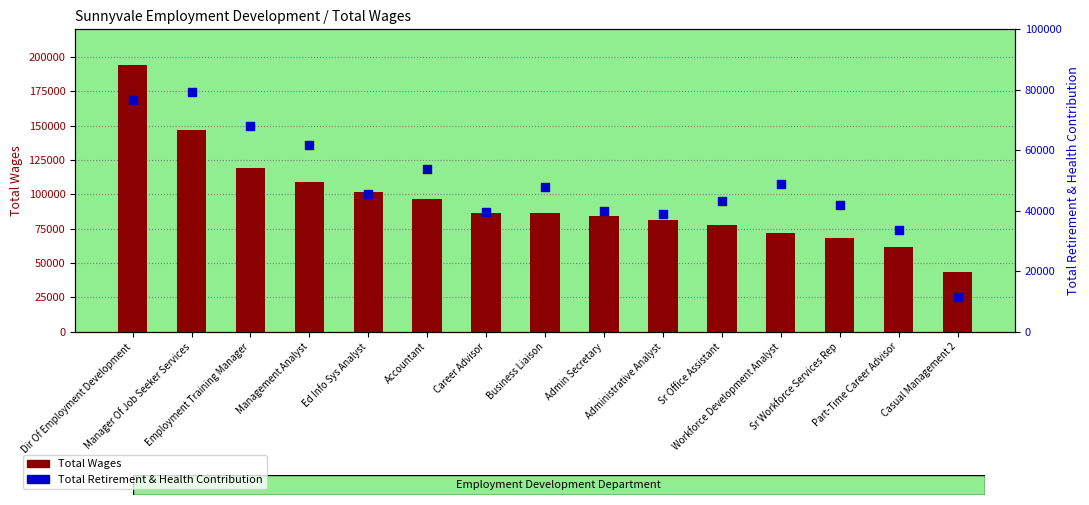

What is the total value across all series at Manager Of Job Seeker Services?

226289